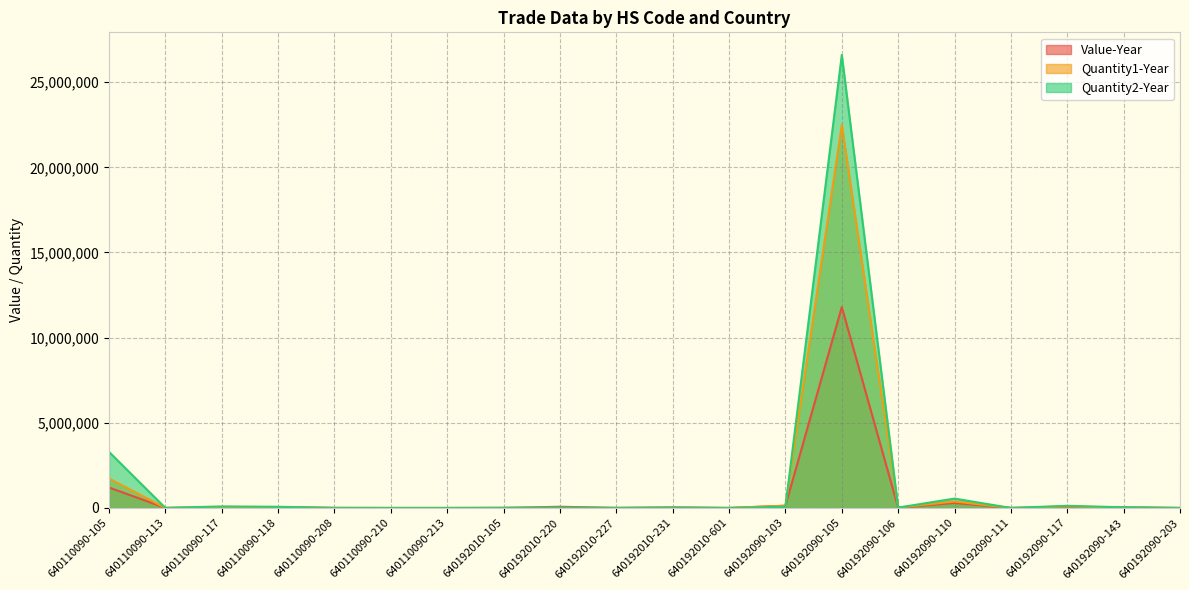

The value of Quantity1-Year at 640110090-210 is 54. True or false?

True